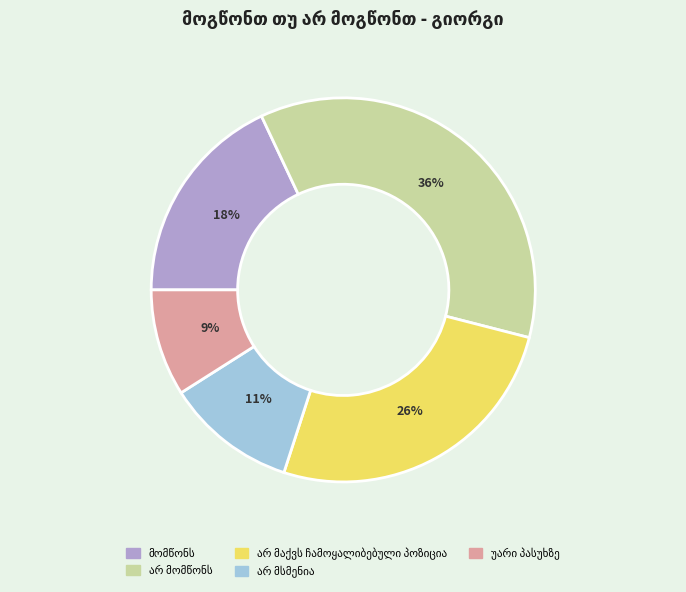

To the nearest percent, what is the average slice percentage?

20%